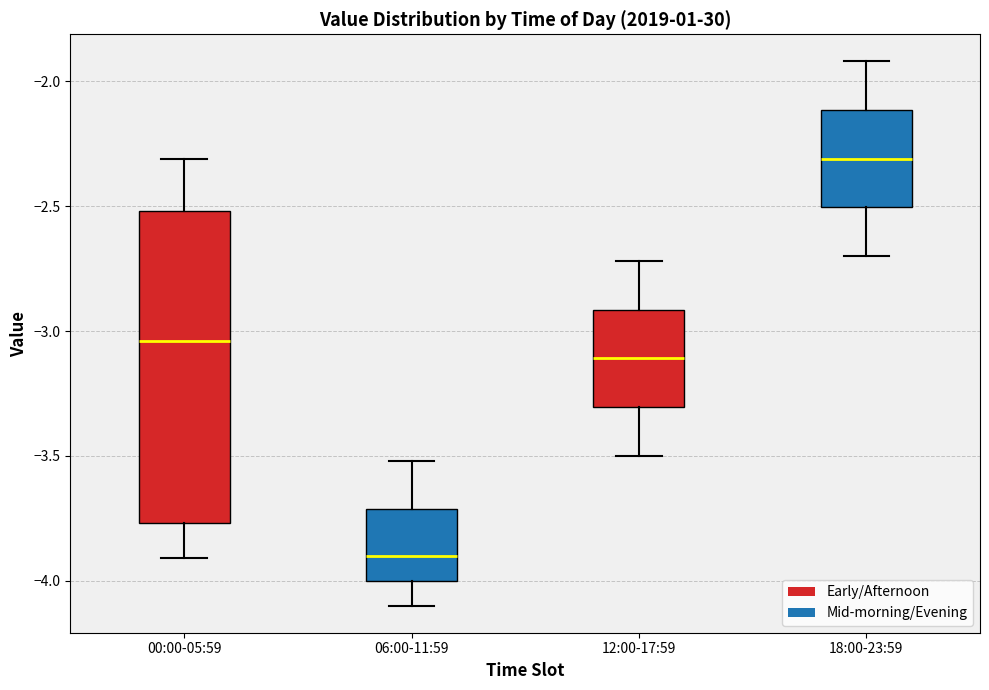

Which box's median line is the highest?

18:00-23:59